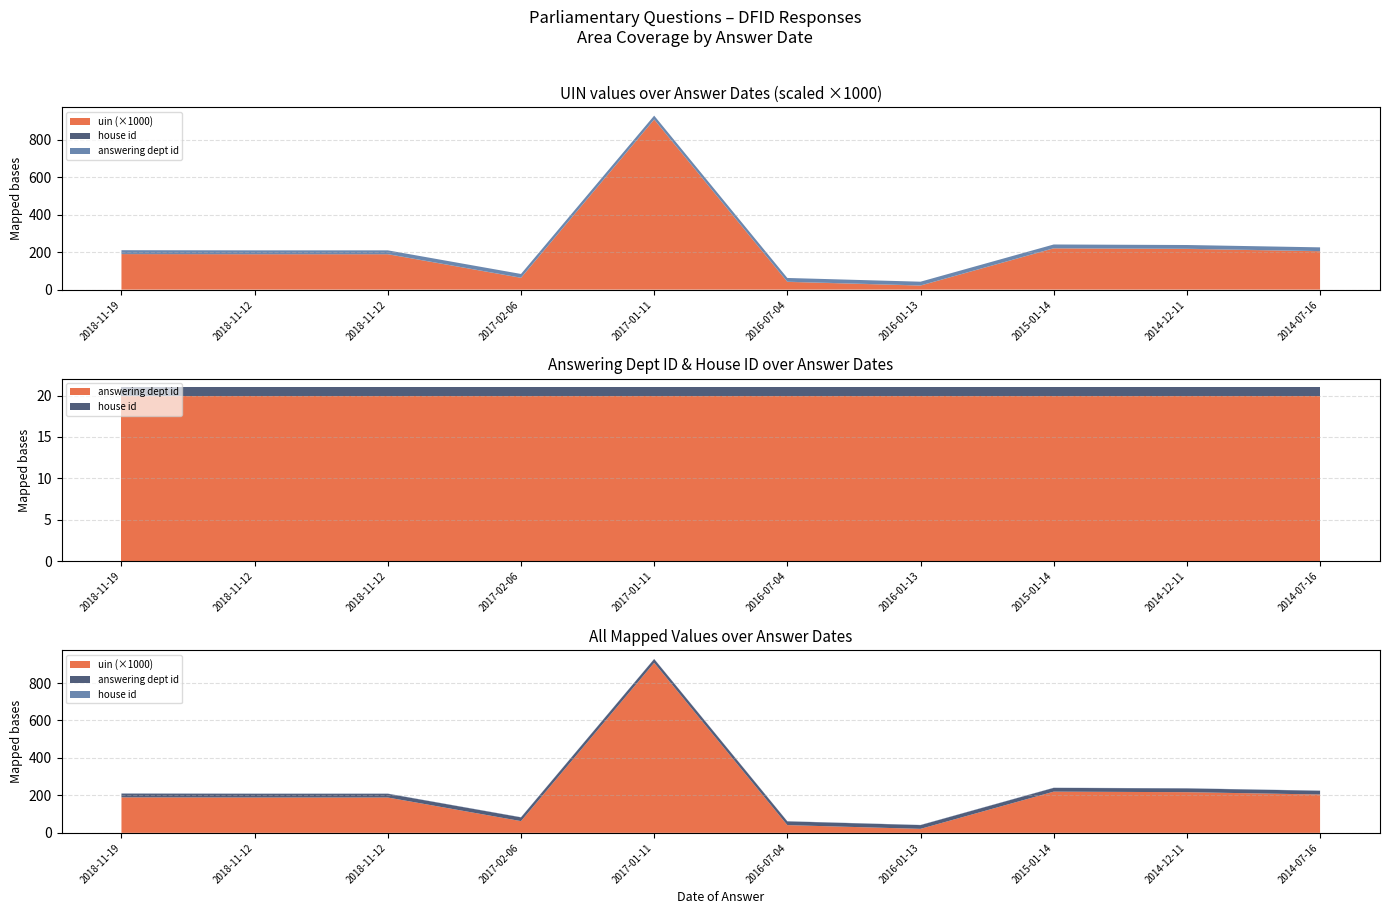

Reading right to left, transcribe all the data shown in this chart.

uin: 2014-07-16=204720	2014-12-11=217225	2015-01-14=220045	2016-01-13=21349	2016-07-04=41274	2017-01-11=908003	2017-02-06=62673	2018-11-12=188712	2018-11-12=188711	2018-11-19=189555
answering dept id: 2014-07-16=20	2014-12-11=20	2015-01-14=20	2016-01-13=20	2016-07-04=20	2017-01-11=20	2017-02-06=20	2018-11-12=20	2018-11-12=20	2018-11-19=20
house id: 2014-07-16=1	2014-12-11=1	2015-01-14=1	2016-01-13=1	2016-07-04=1	2017-01-11=1	2017-02-06=1	2018-11-12=1	2018-11-12=1	2018-11-19=1